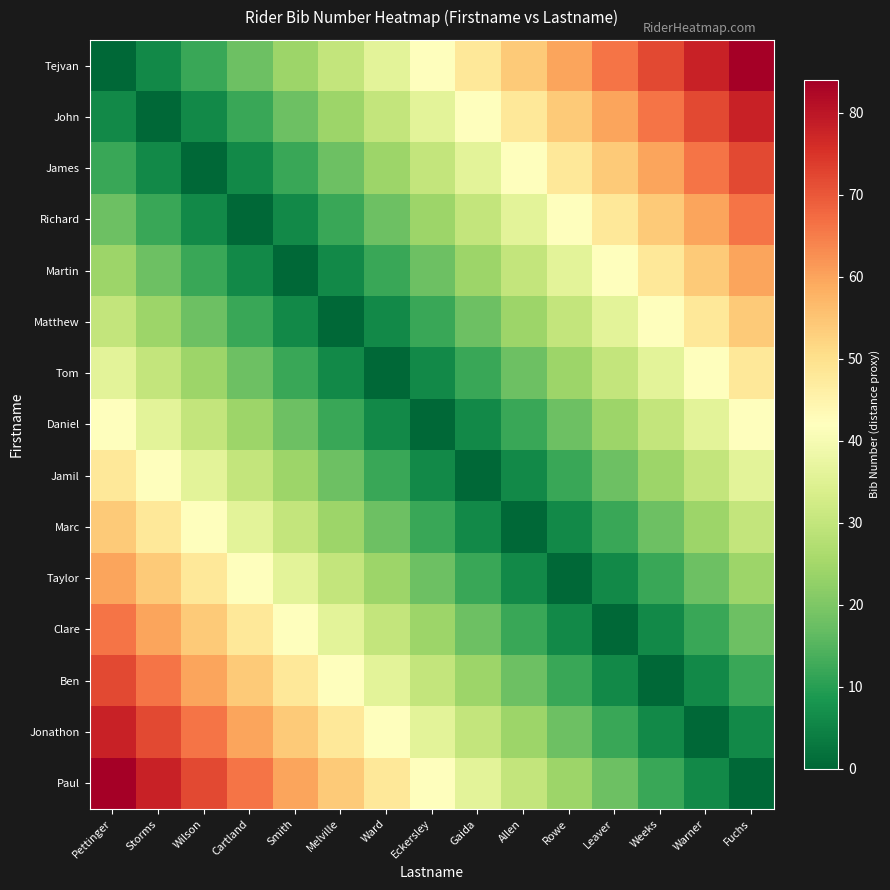

Reading left to right, list all the values displayed in this chart.

Tejvan: Pettinger=0	Storms=6	Wilson=12	Cartland=18	Smith=24	Melville=30	Ward=36	Eckersley=42	Gaida=48	Allen=54	Rowe=60	Leaver=66	Weeks=72	Warner=78	Fuchs=84
John: Pettinger=6	Storms=0	Wilson=6	Cartland=12	Smith=18	Melville=24	Ward=30	Eckersley=36	Gaida=42	Allen=48	Rowe=54	Leaver=60	Weeks=66	Warner=72	Fuchs=78
James: Pettinger=12	Storms=6	Wilson=0	Cartland=6	Smith=12	Melville=18	Ward=24	Eckersley=30	Gaida=36	Allen=42	Rowe=48	Leaver=54	Weeks=60	Warner=66	Fuchs=72
Richard: Pettinger=18	Storms=12	Wilson=6	Cartland=0	Smith=6	Melville=12	Ward=18	Eckersley=24	Gaida=30	Allen=36	Rowe=42	Leaver=48	Weeks=54	Warner=60	Fuchs=66
Martin: Pettinger=24	Storms=18	Wilson=12	Cartland=6	Smith=0	Melville=6	Ward=12	Eckersley=18	Gaida=24	Allen=30	Rowe=36	Leaver=42	Weeks=48	Warner=54	Fuchs=60
Matthew: Pettinger=30	Storms=24	Wilson=18	Cartland=12	Smith=6	Melville=0	Ward=6	Eckersley=12	Gaida=18	Allen=24	Rowe=30	Leaver=36	Weeks=42	Warner=48	Fuchs=54
Tom: Pettinger=36	Storms=30	Wilson=24	Cartland=18	Smith=12	Melville=6	Ward=0	Eckersley=6	Gaida=12	Allen=18	Rowe=24	Leaver=30	Weeks=36	Warner=42	Fuchs=48
Daniel: Pettinger=42	Storms=36	Wilson=30	Cartland=24	Smith=18	Melville=12	Ward=6	Eckersley=0	Gaida=6	Allen=12	Rowe=18	Leaver=24	Weeks=30	Warner=36	Fuchs=42
Jamil: Pettinger=48	Storms=42	Wilson=36	Cartland=30	Smith=24	Melville=18	Ward=12	Eckersley=6	Gaida=0	Allen=6	Rowe=12	Leaver=18	Weeks=24	Warner=30	Fuchs=36
Marc: Pettinger=54	Storms=48	Wilson=42	Cartland=36	Smith=30	Melville=24	Ward=18	Eckersley=12	Gaida=6	Allen=0	Rowe=6	Leaver=12	Weeks=18	Warner=24	Fuchs=30
Taylor: Pettinger=60	Storms=54	Wilson=48	Cartland=42	Smith=36	Melville=30	Ward=24	Eckersley=18	Gaida=12	Allen=6	Rowe=0	Leaver=6	Weeks=12	Warner=18	Fuchs=24
Clare: Pettinger=66	Storms=60	Wilson=54	Cartland=48	Smith=42	Melville=36	Ward=30	Eckersley=24	Gaida=18	Allen=12	Rowe=6	Leaver=0	Weeks=6	Warner=12	Fuchs=18
Ben: Pettinger=72	Storms=66	Wilson=60	Cartland=54	Smith=48	Melville=42	Ward=36	Eckersley=30	Gaida=24	Allen=18	Rowe=12	Leaver=6	Weeks=0	Warner=6	Fuchs=12
Jonathon: Pettinger=78	Storms=72	Wilson=66	Cartland=60	Smith=54	Melville=48	Ward=42	Eckersley=36	Gaida=30	Allen=24	Rowe=18	Leaver=12	Weeks=6	Warner=0	Fuchs=6
Paul: Pettinger=84	Storms=78	Wilson=72	Cartland=66	Smith=60	Melville=54	Ward=48	Eckersley=42	Gaida=36	Allen=30	Rowe=24	Leaver=18	Weeks=12	Warner=6	Fuchs=0